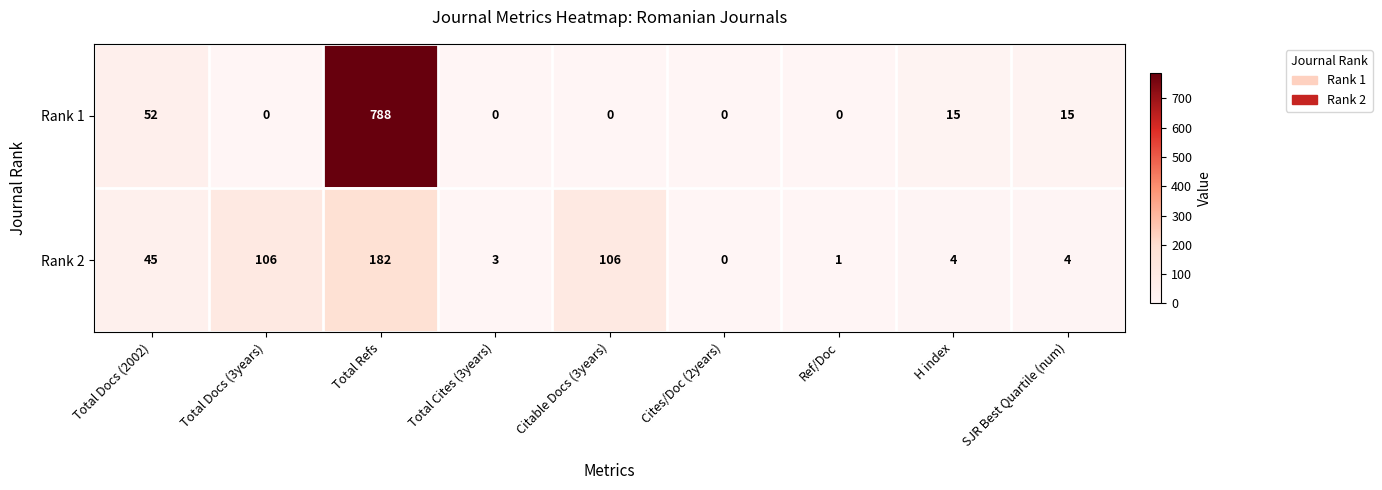

Rank the series by their maximum value, from highest to lowest.

Rank 1, Rank 2